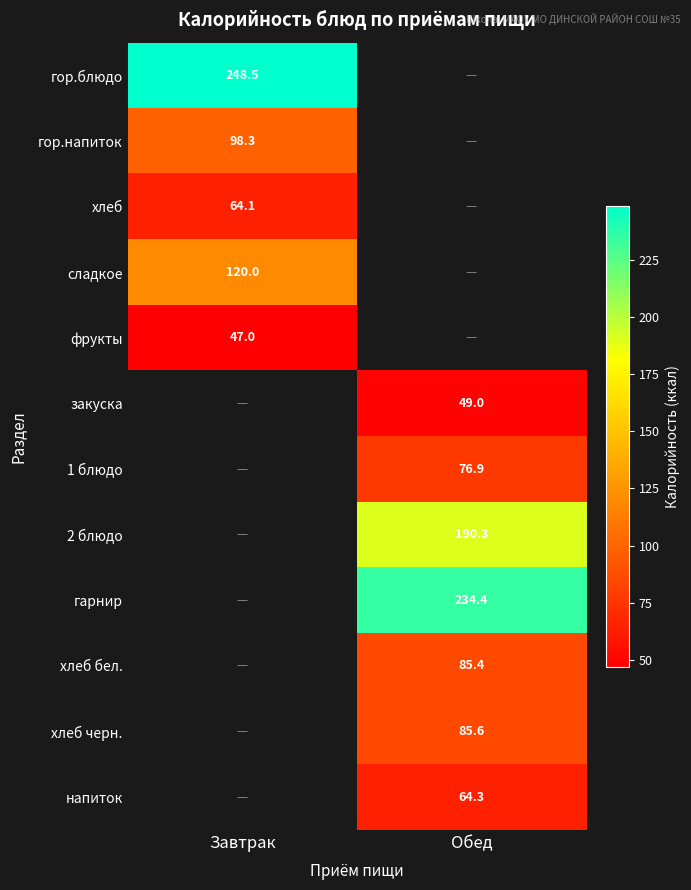

Is the value of закуска at Обед greater than the value of гарнир at Обед?

No